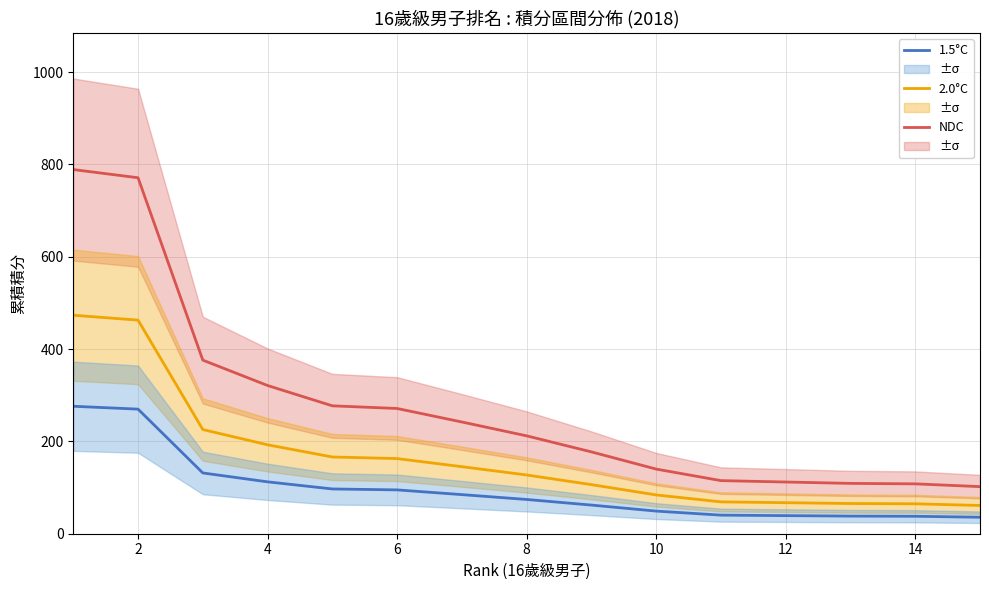

Reading right to left, extract all data points from this chart.

NDC: 102.0	108.0	109.0	115.0	115.0	140.0	177.2	212.0	242.0	271.2	277.0	321.0	376.0	771.0	788.8
2.0°C: 61.2	64.8	65.4	69.0	69.0	84.0	106.3	127.2	145.2	162.8	166.2	192.6	225.6	462.6	473.2
1.5°C: 35.7	37.8	38.1	40.2	40.2	49.0	62.0	74.2	84.7	94.9	96.9	112.3	131.6	269.8	276.1